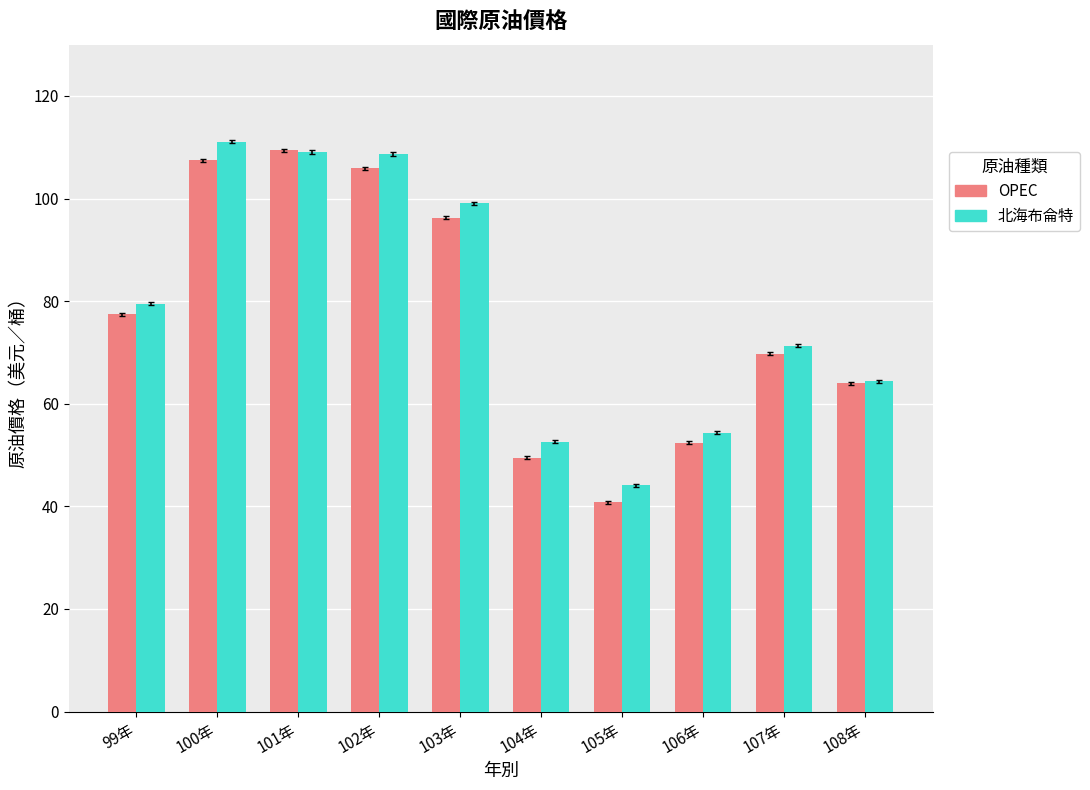

Is the value of 北海布侖特 at 105年 greater than the value of OPEC at 101年?

No